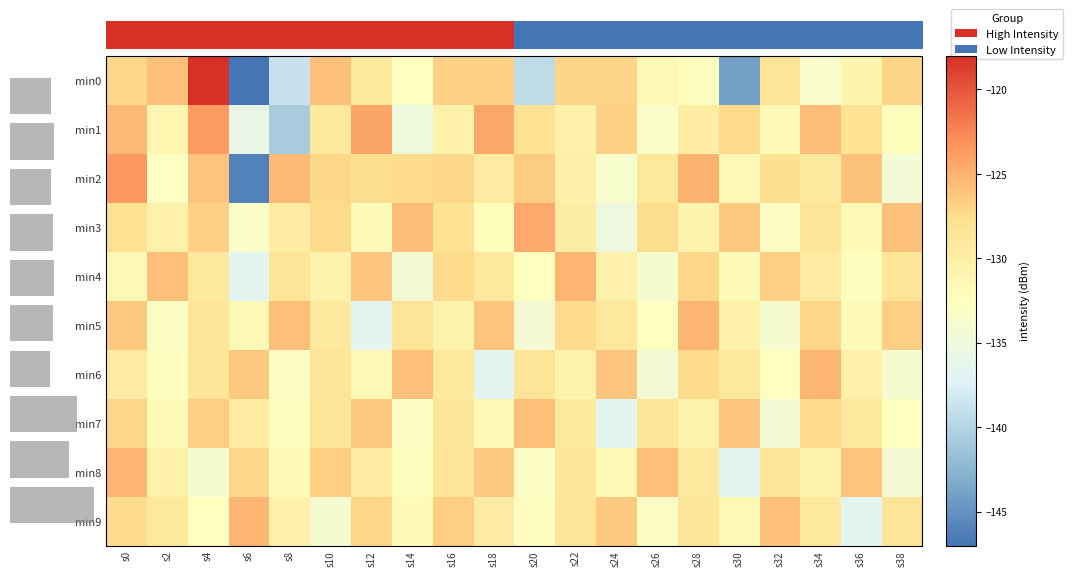

Where does the min7 series first go above -129?

s0